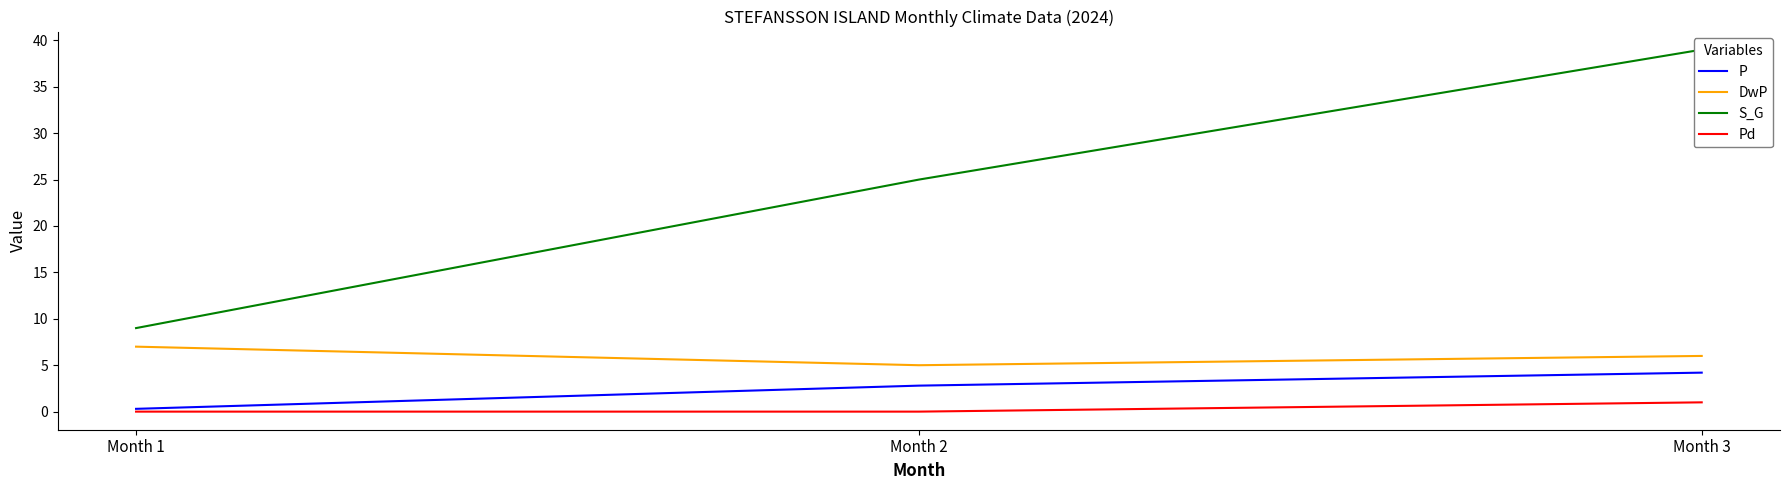

What is the total value across all series at Month 3?

50.2